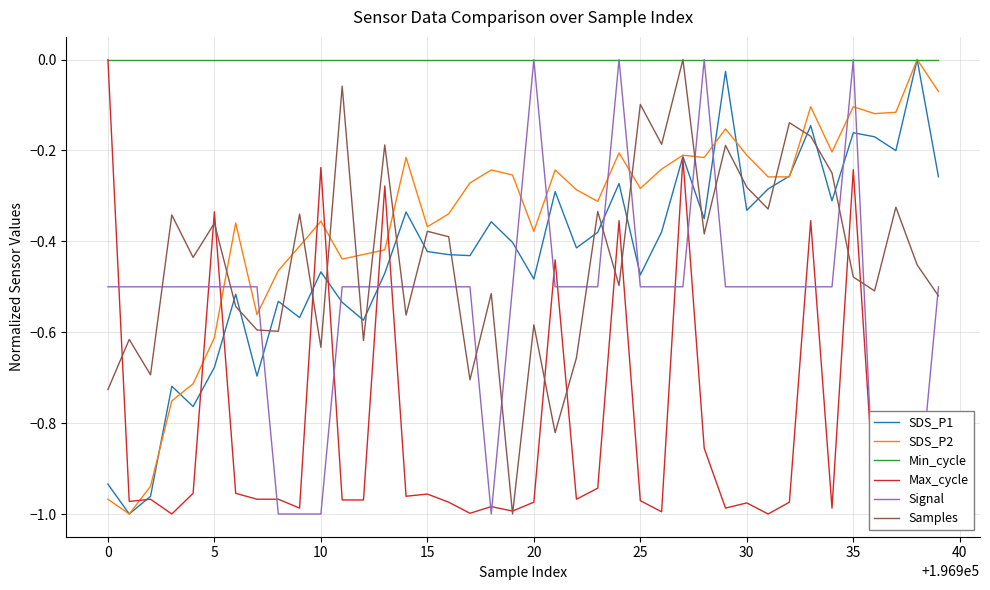

True or false: Min_cycle and SDS_P1 cross at least once.

False